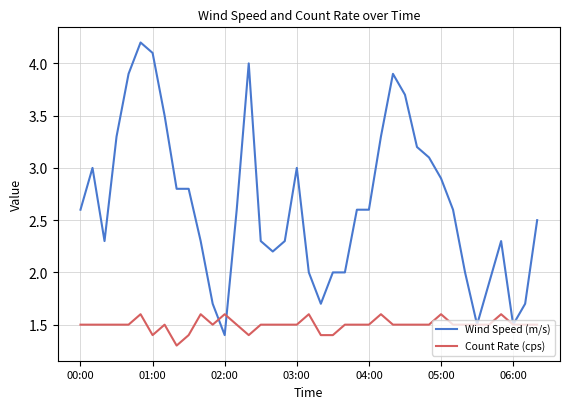

Is this an area chart (filled region under the line)?

No